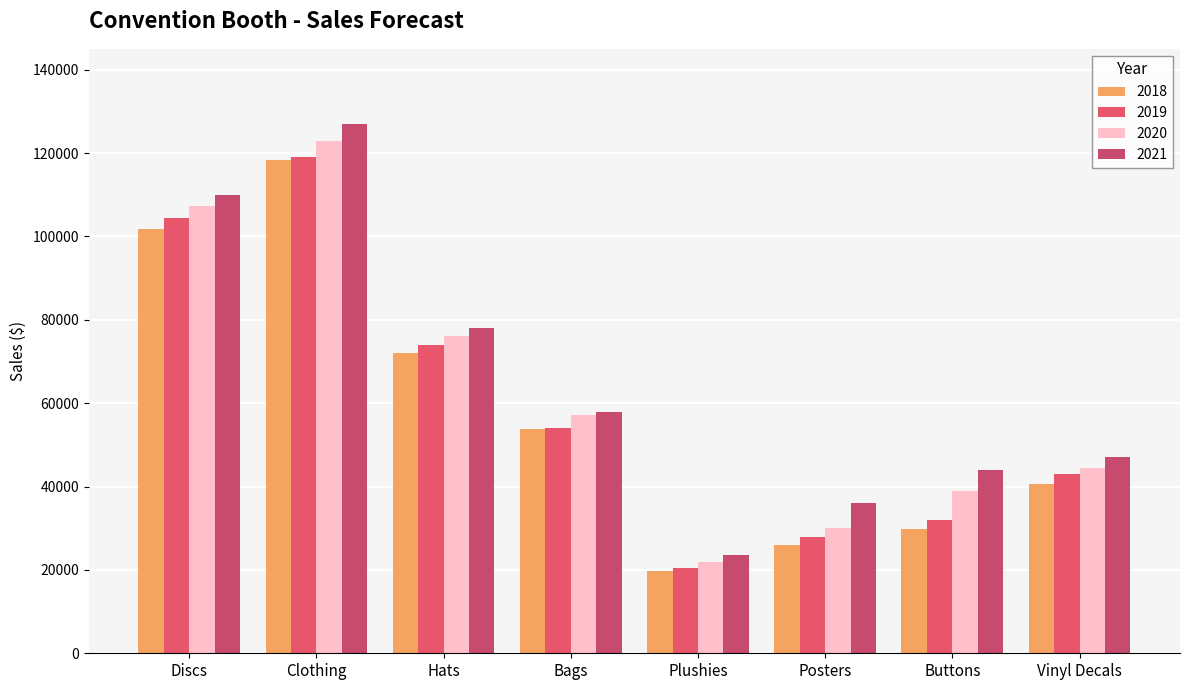

How many bars are there in each group?

4